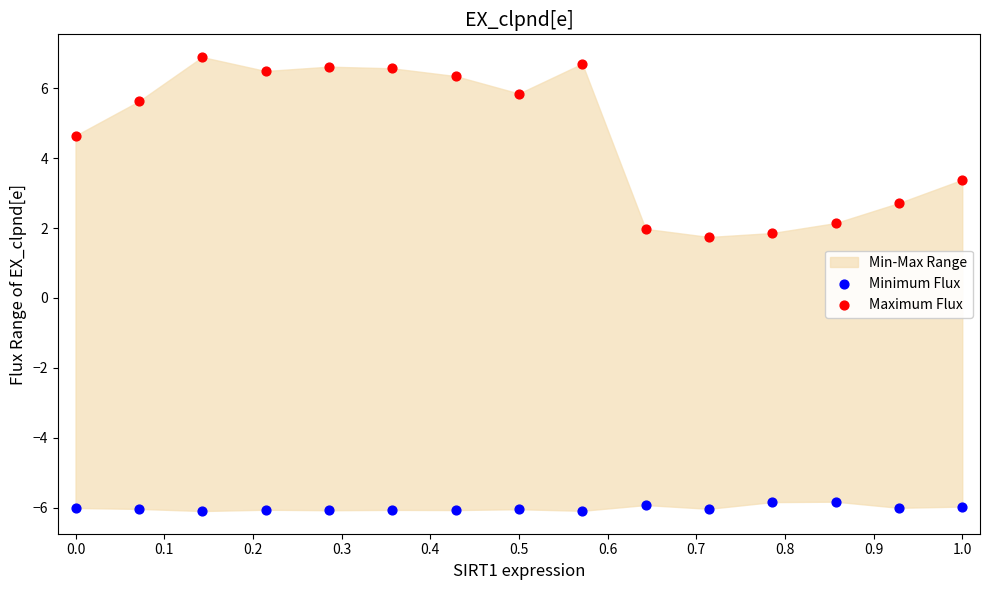

Which series has the largest Y range (max minus min)?

Maximum Flux